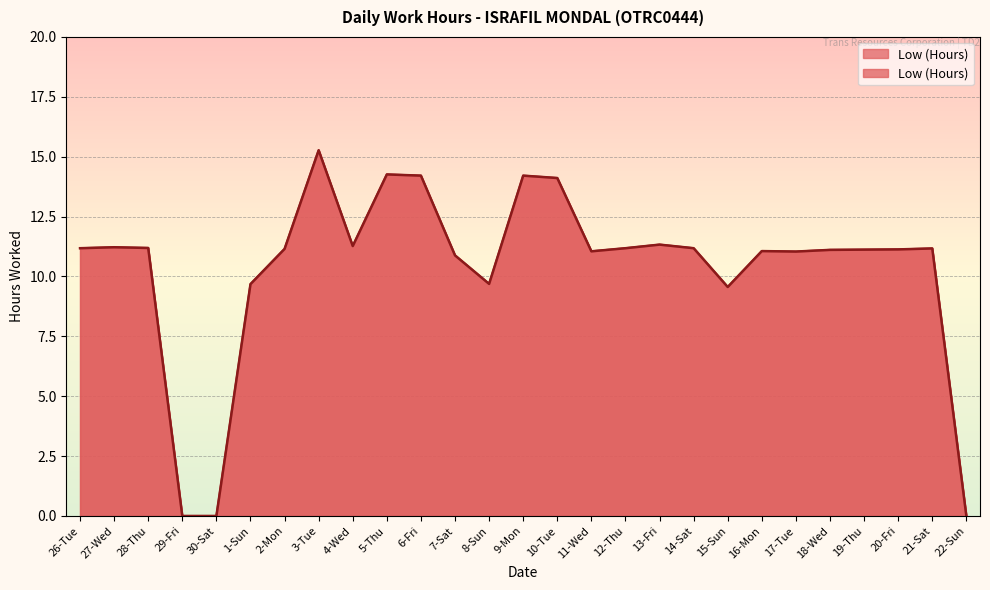

Reading left to right, transcribe all the data shown in this chart.

11.2	11.2	11.2	0.0	0.0	9.7	11.2	15.3	11.3	14.3	14.2	10.9	9.7	14.2	14.1	11.1	11.2	11.3	11.2	9.6	11.1	11.0	11.1	11.1	11.1	11.2	0.0